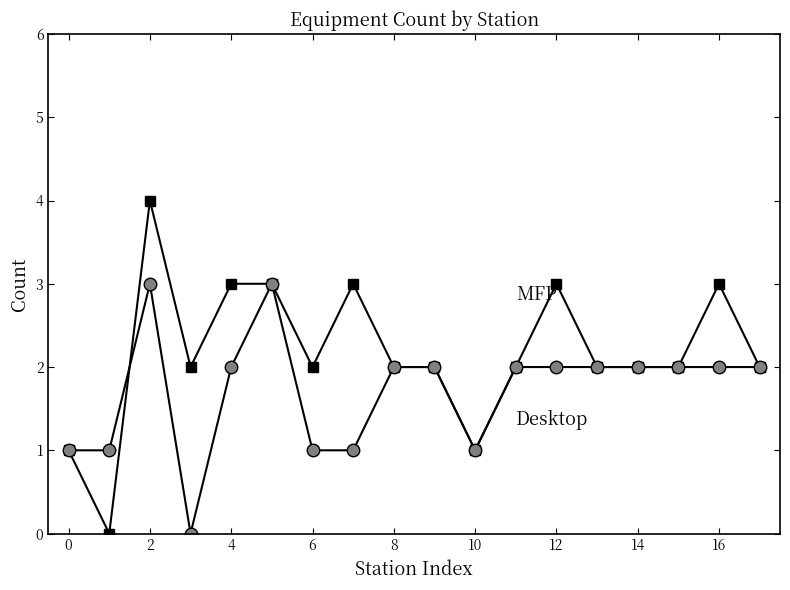

What is the maximum value shown in the chart?

4